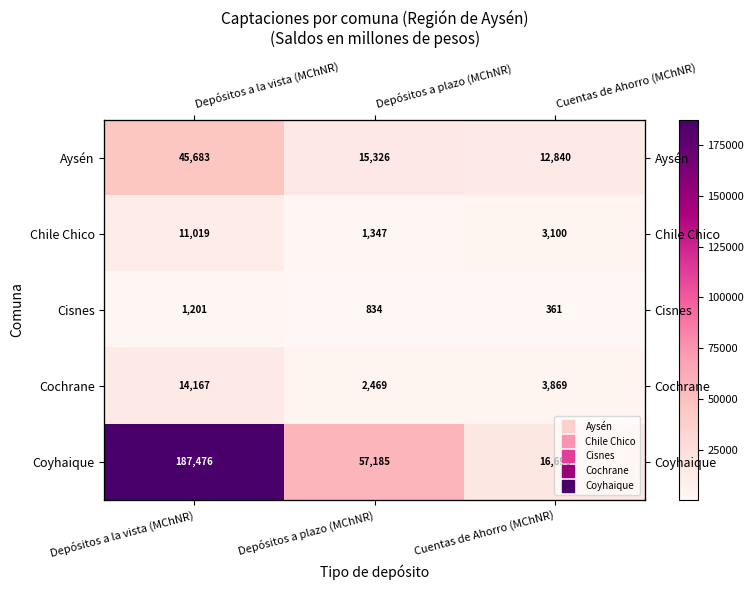

Is the value of Chile Chico at Depósitos a la vista (MChNR) greater than the value of Aysén at Cuentas de Ahorro (MChNR)?

No